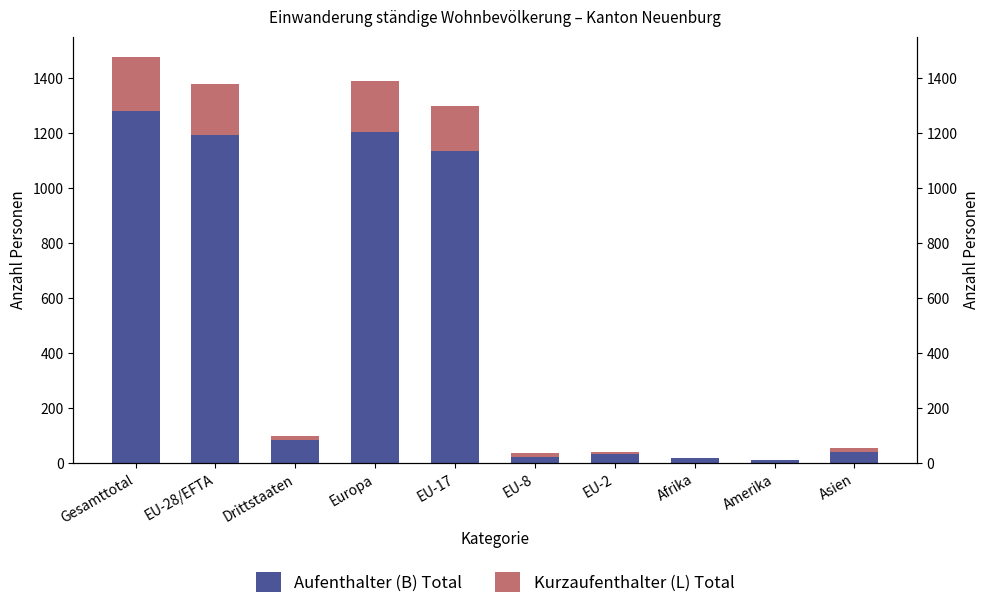

Rank the series by their maximum value, from highest to lowest.

Aufenthalter (B) Total, Kurzaufenthalter (L) Total